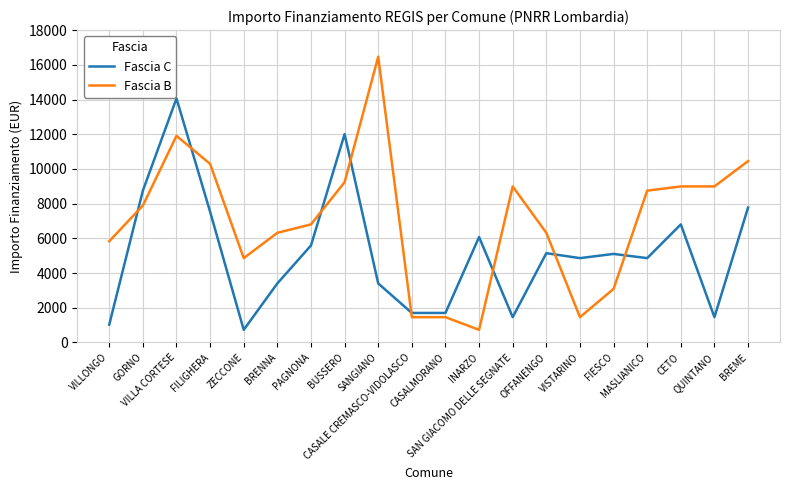

True or false: Fascia B has more than 2 points higher than both neighbors.

True